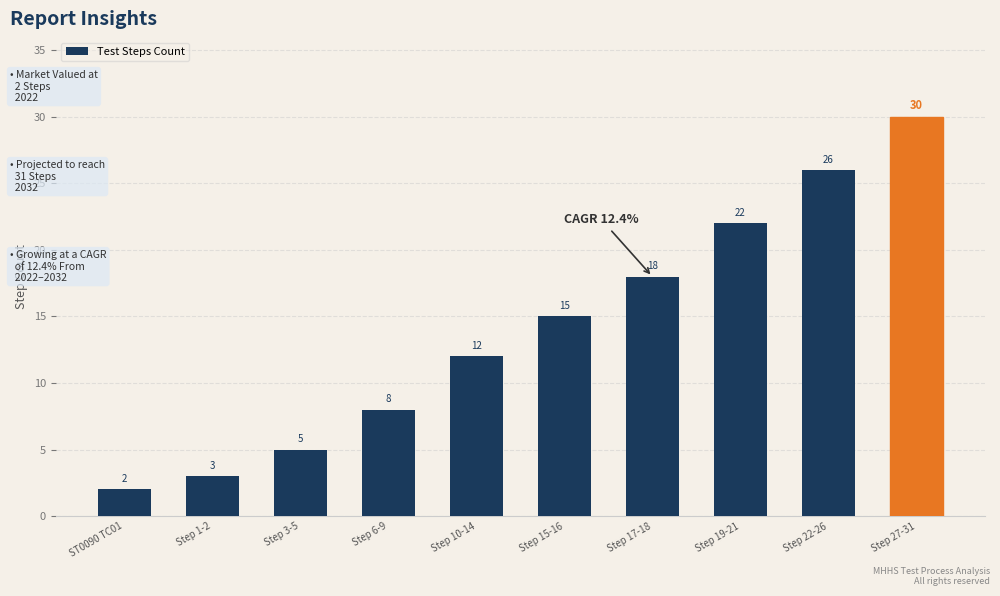

Reading right to left, what are all the values shown in this chart?

Step 27-31=30	Step 22-26=26	Step 19-21=22	Step 17-18=18	Step 15-16=15	Step 10-14=12	Step 6-9=8	Step 3-5=5	Step 1-2=3	ST0090 TC01=2